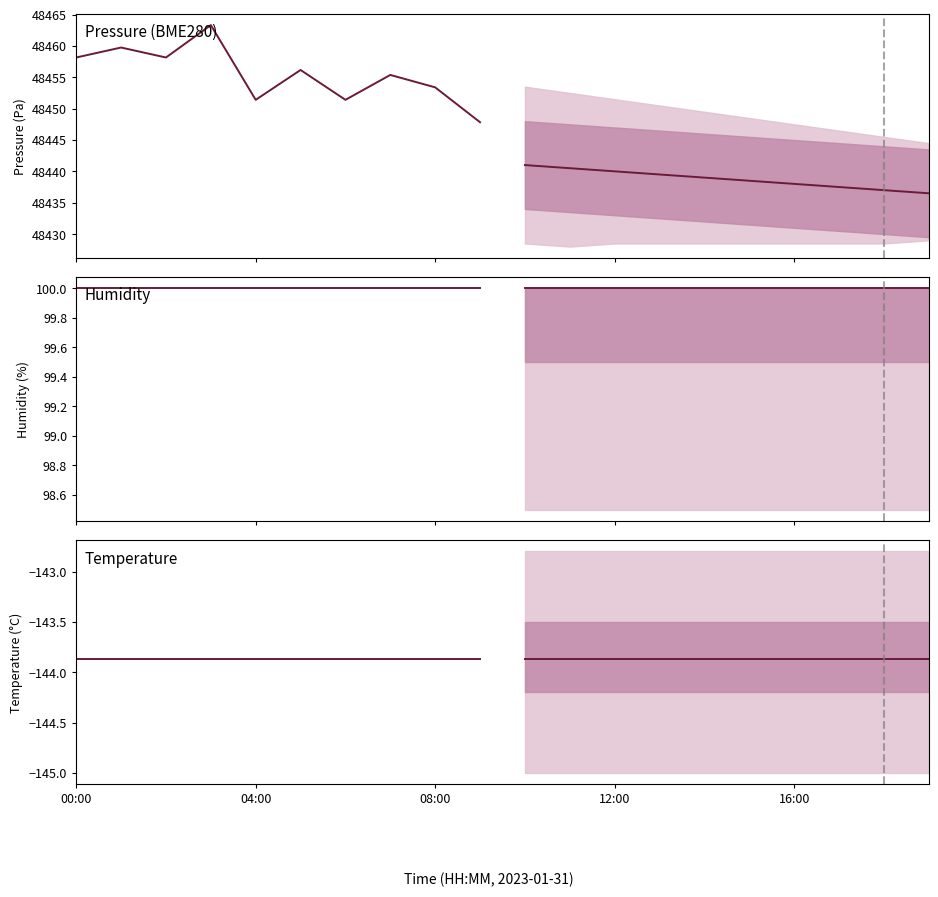

Does the chart have visible grid lines?

No